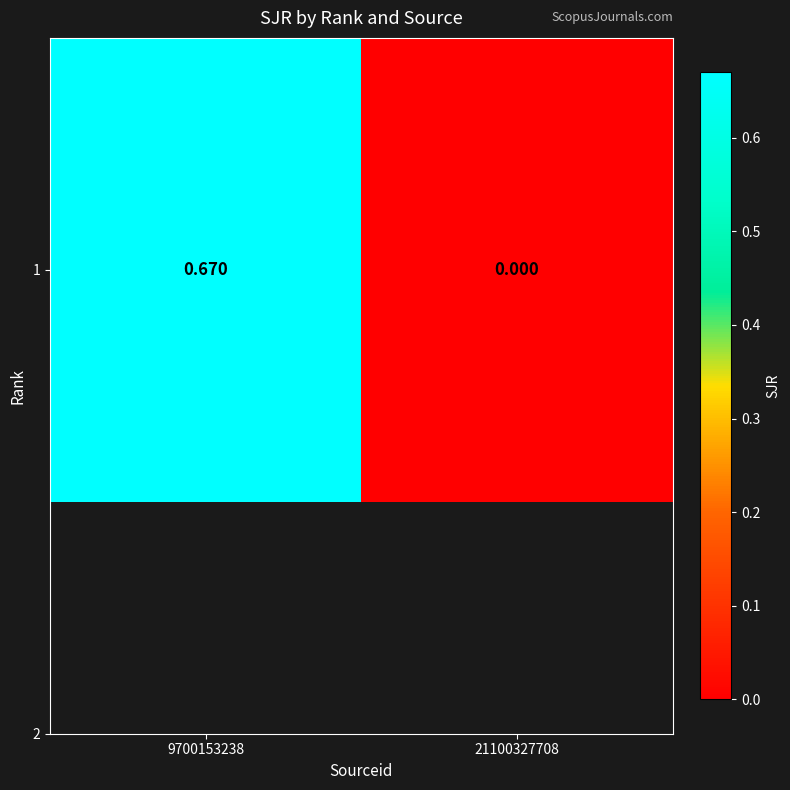

Reading left to right, transcribe all the data shown in this chart.

9700153238=0.7	21100327708=0.0